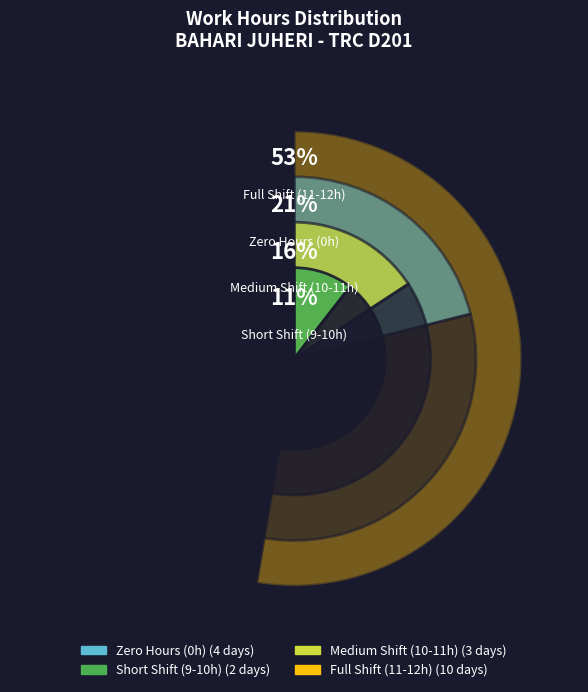

True or false: 2-Jun accounts for 1% of the total.

False